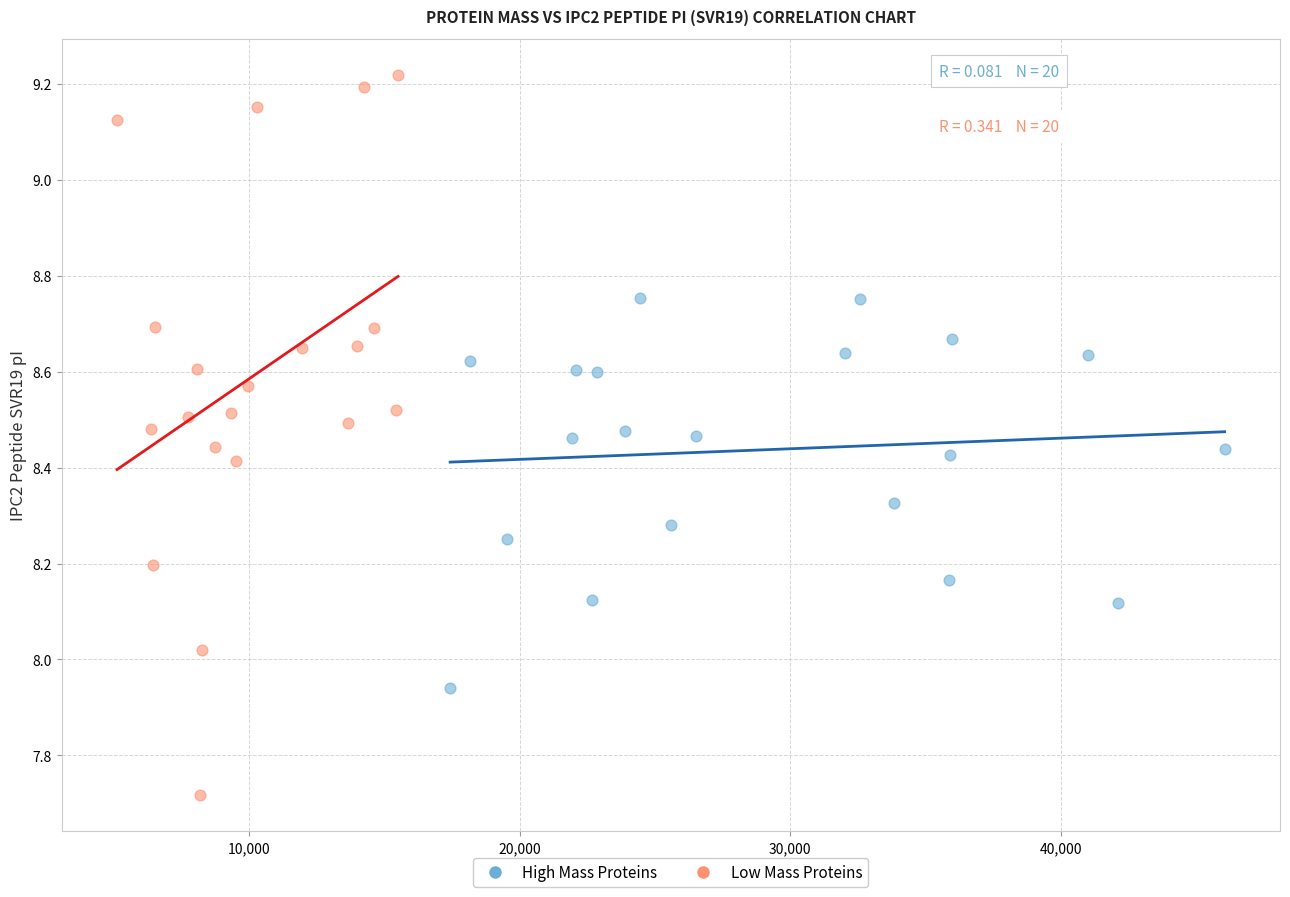

Which series contains the highest Y value?

Low Mass Proteins